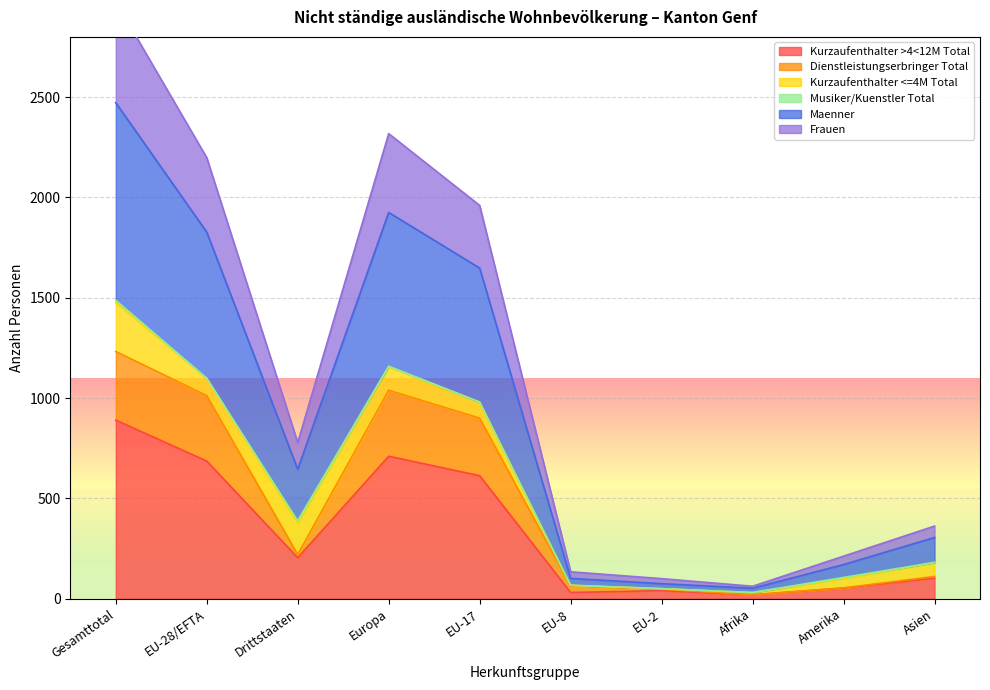

True or false: Kurzaufenthalter >4<12M Total has a value of 710 at Europa.

True